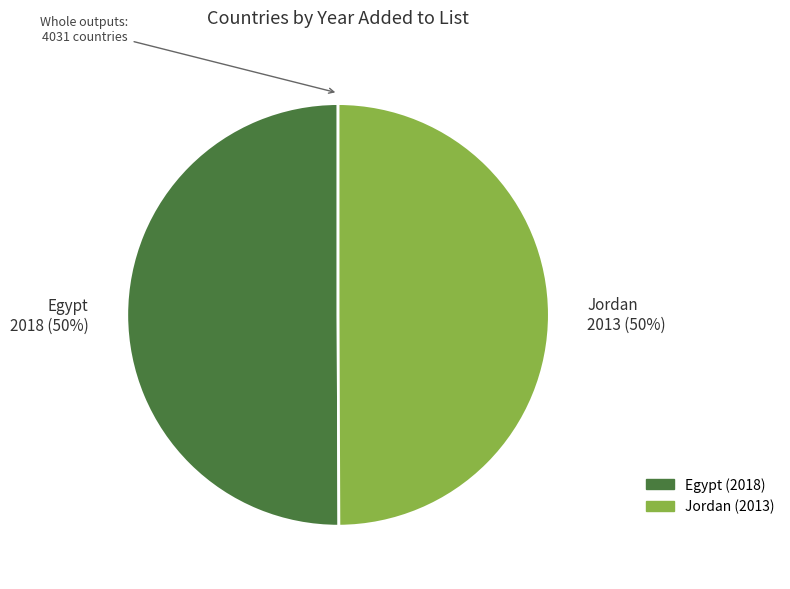

To the nearest percent, what percentage of the pie is Egypt 2018 (50%)?

50%